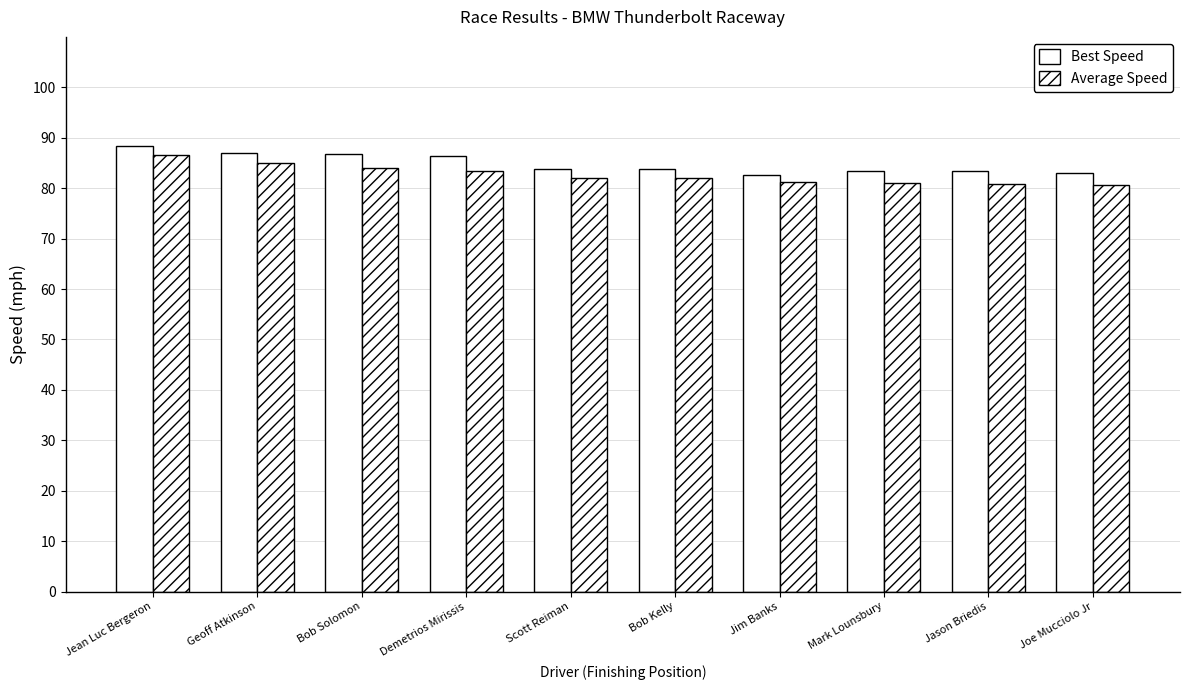

Are the bars grouped side by side (vs. stacked)?

Yes